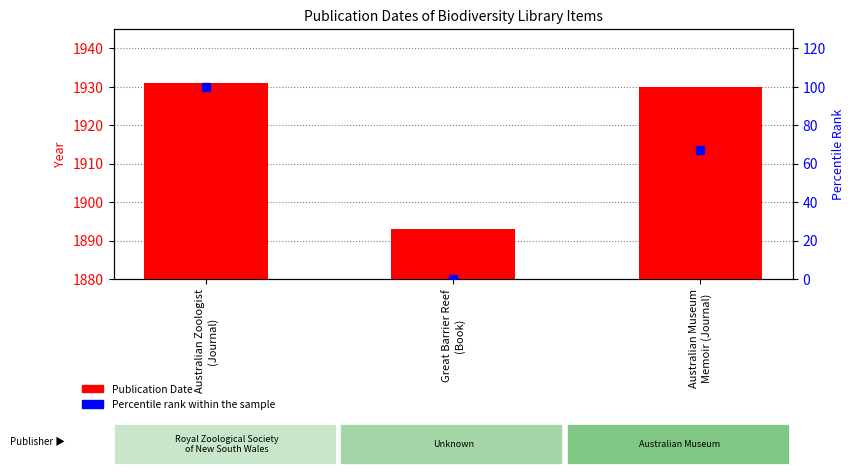

Is the value of Publication Date at Australian Museum
Memoir (Journal) greater than the value of Percentile rank within the sample at Australian Zoologist
(Journal)?

Yes